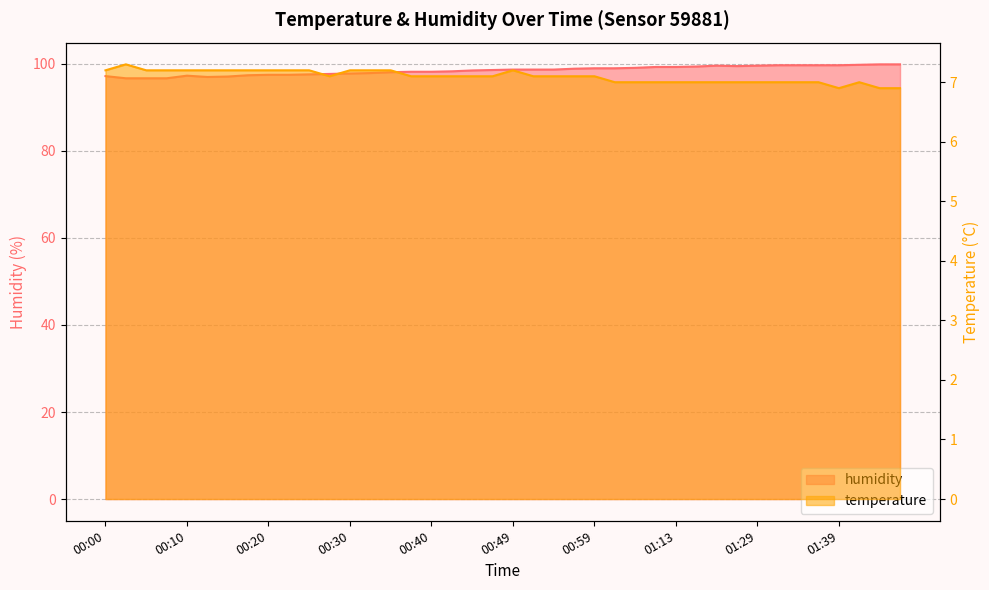

List the series in order of their overall mean, highest first.

humidity, temperature